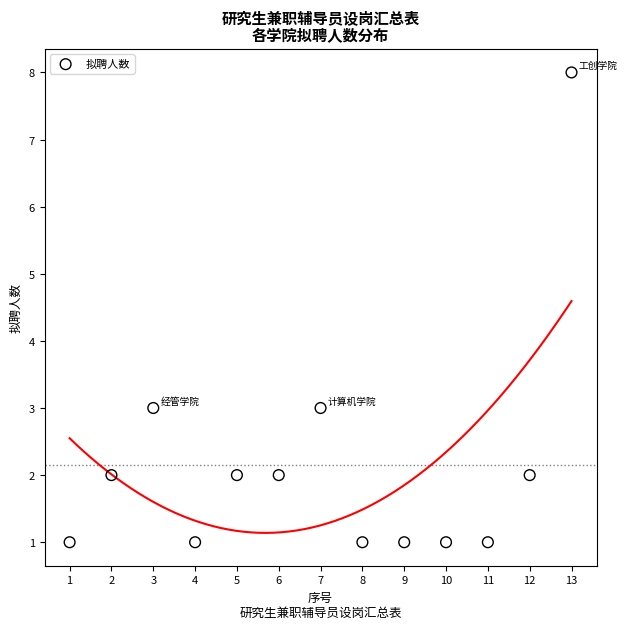

What is the range of Y values (max minus min)?

7